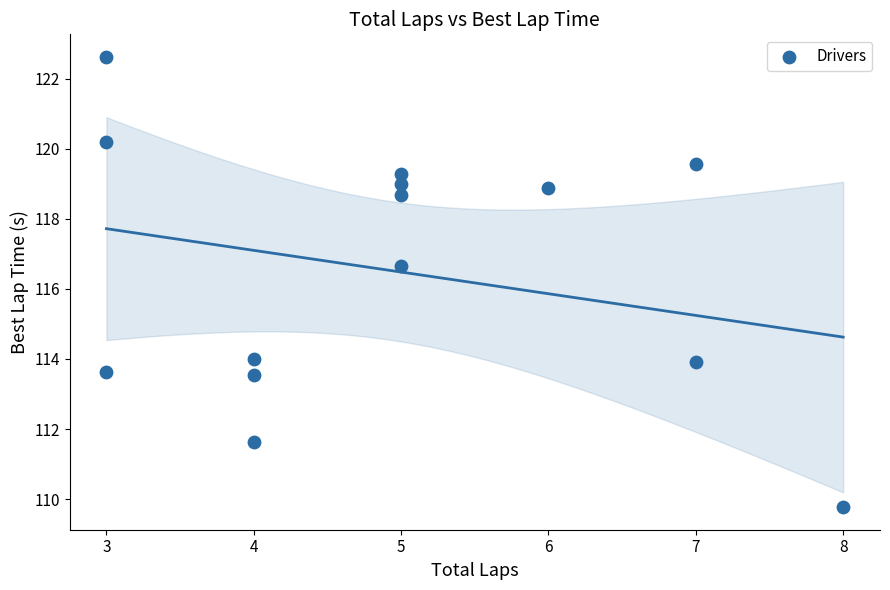

What Y value in the scatter plot is closest to 116?

116.6